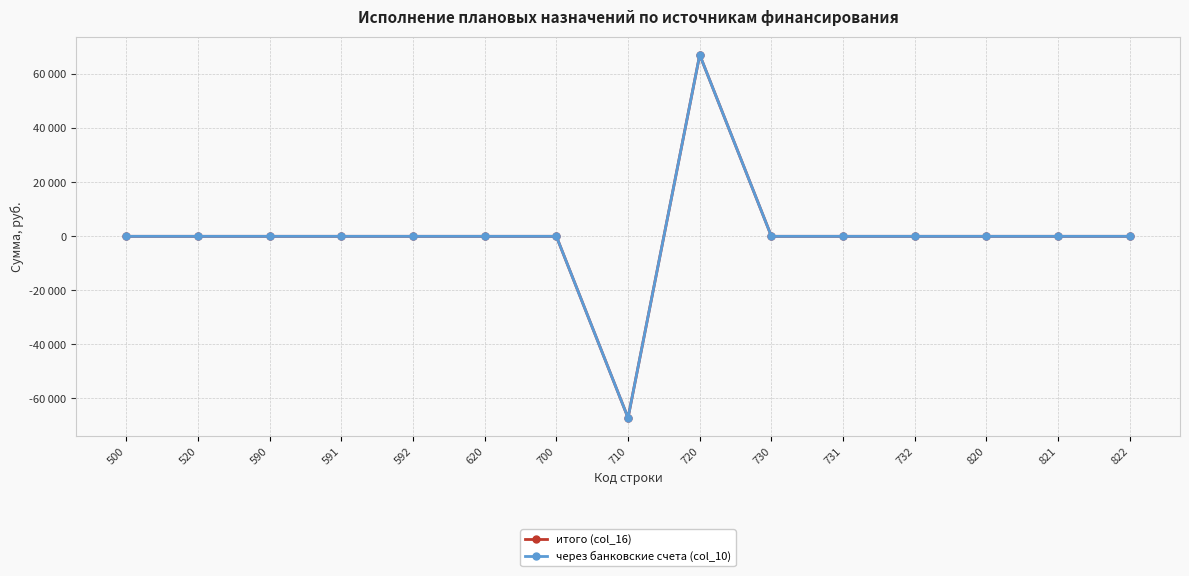

Is this an area chart (filled region under the line)?

No